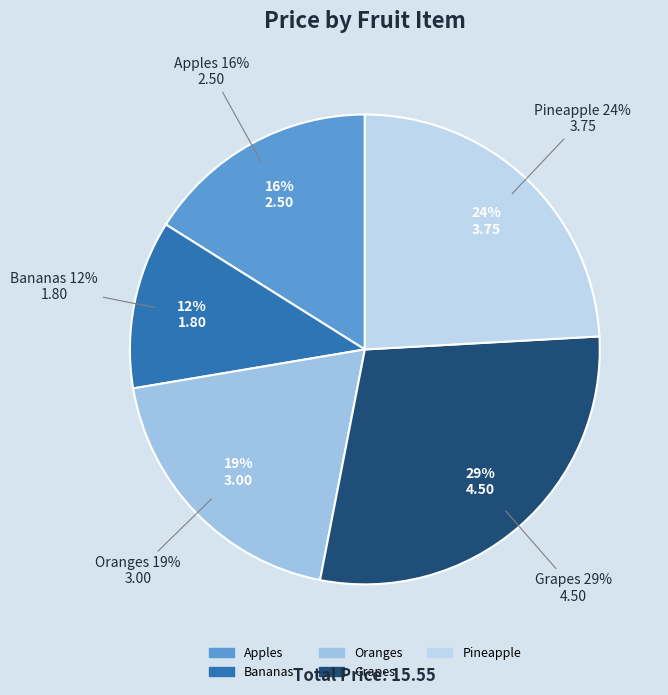

What is the largest slice in the pie chart?

Grapes